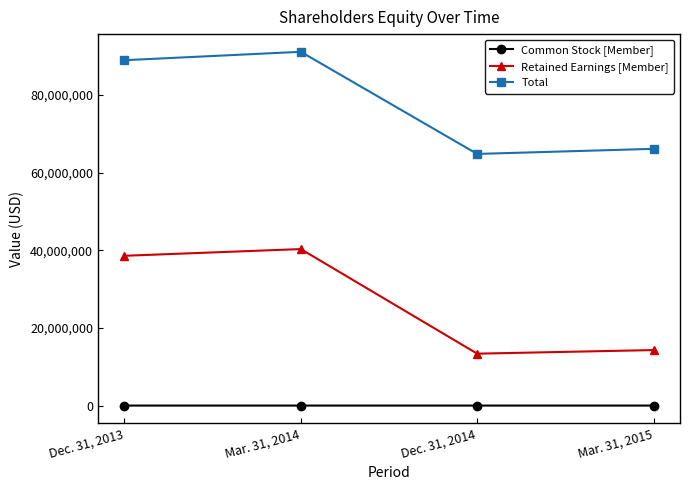

At which category does the chart reach its peak across all series?

Mar. 31, 2014